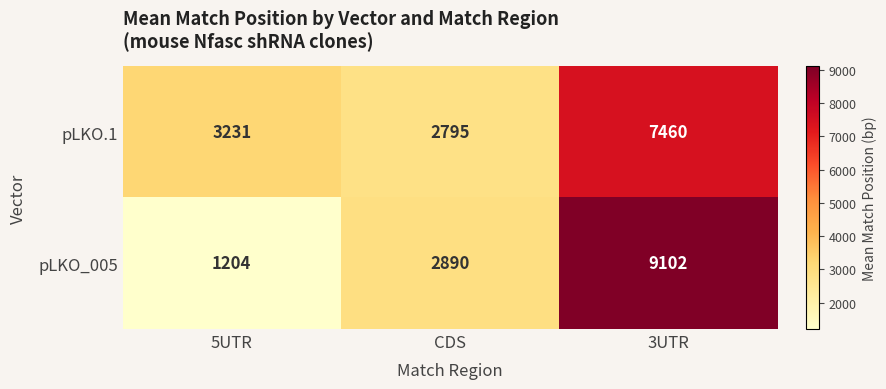

Between 5UTR and 3UTR, which series saw the biggest shift?

pLKO_005